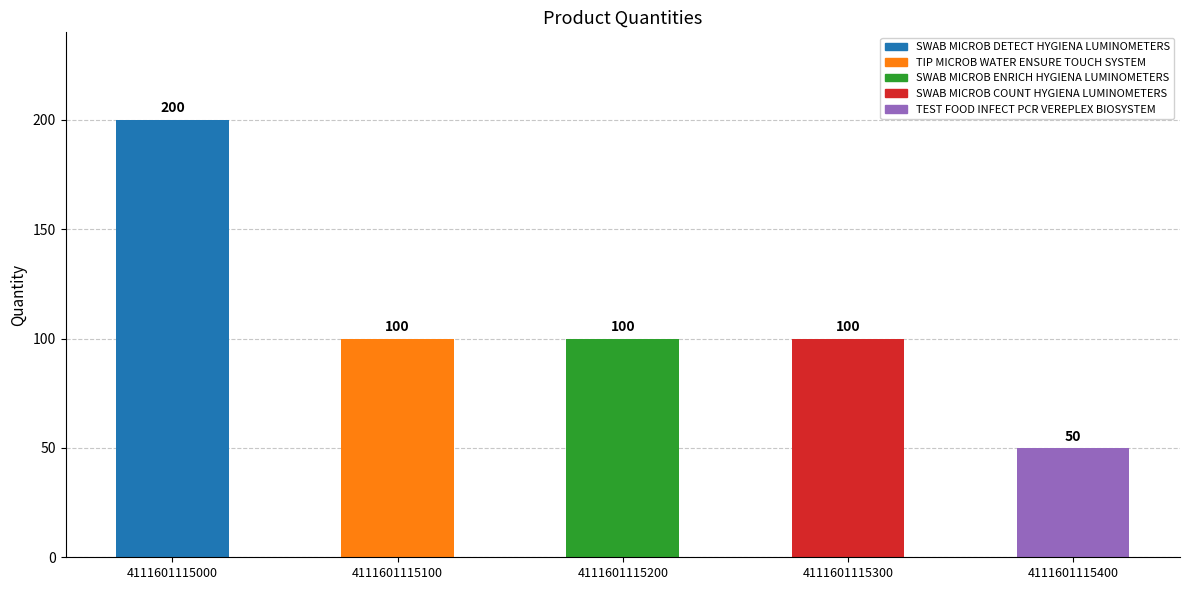

At which category does the chart reach its minimum across all series?

4111601115400